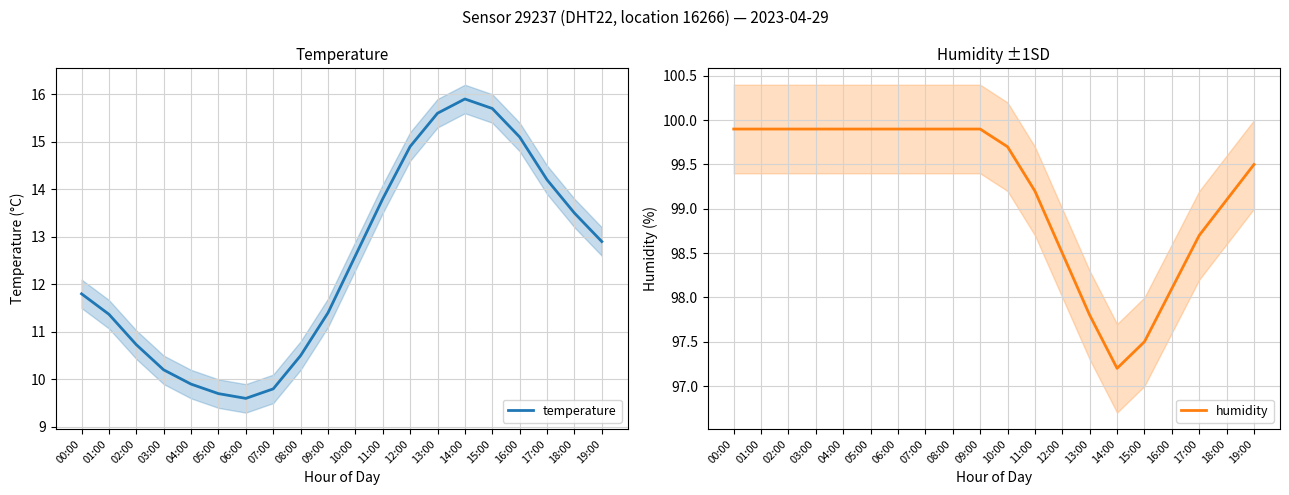

True or false: humidity and temperature intersect in this chart.

False